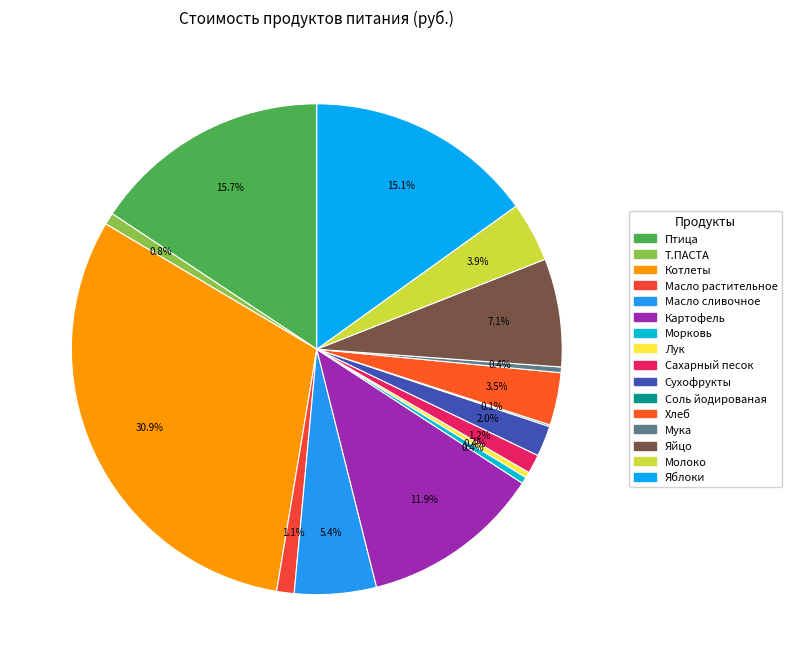

Does Картофель account for over 50% of the chart?

No